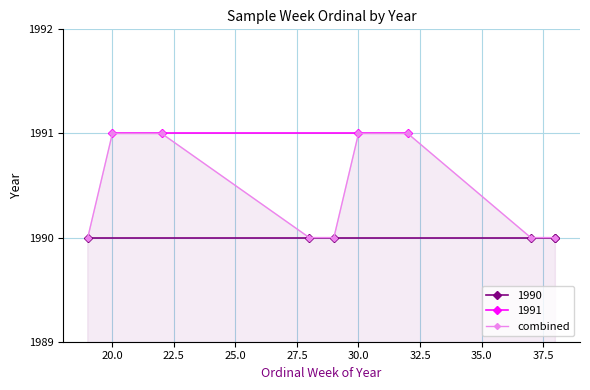

The combined series shows 1991 at 30.0. True or false?

True